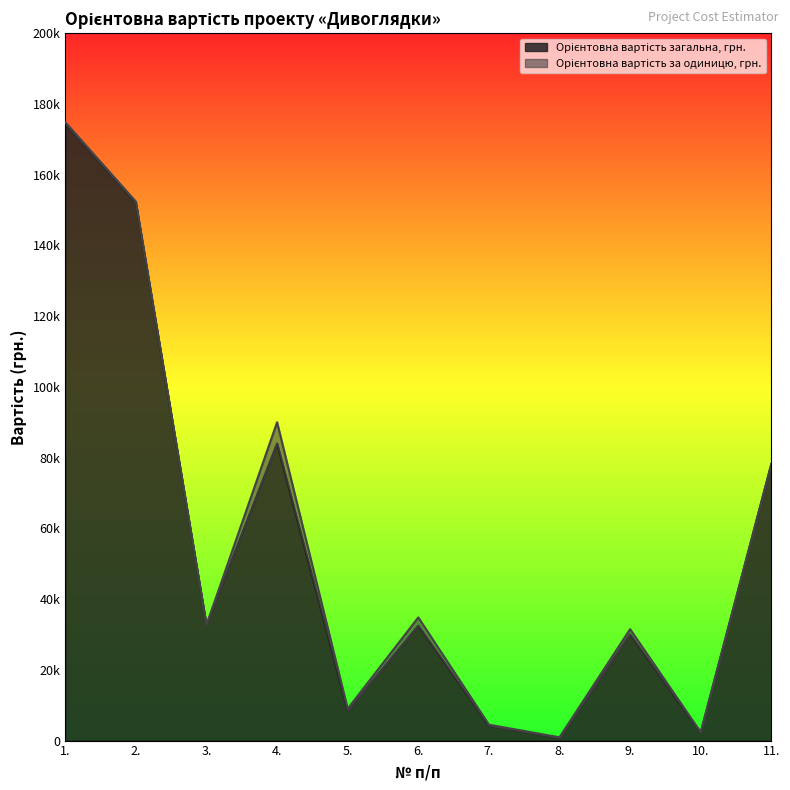

Count the number of categories in the chart.

11